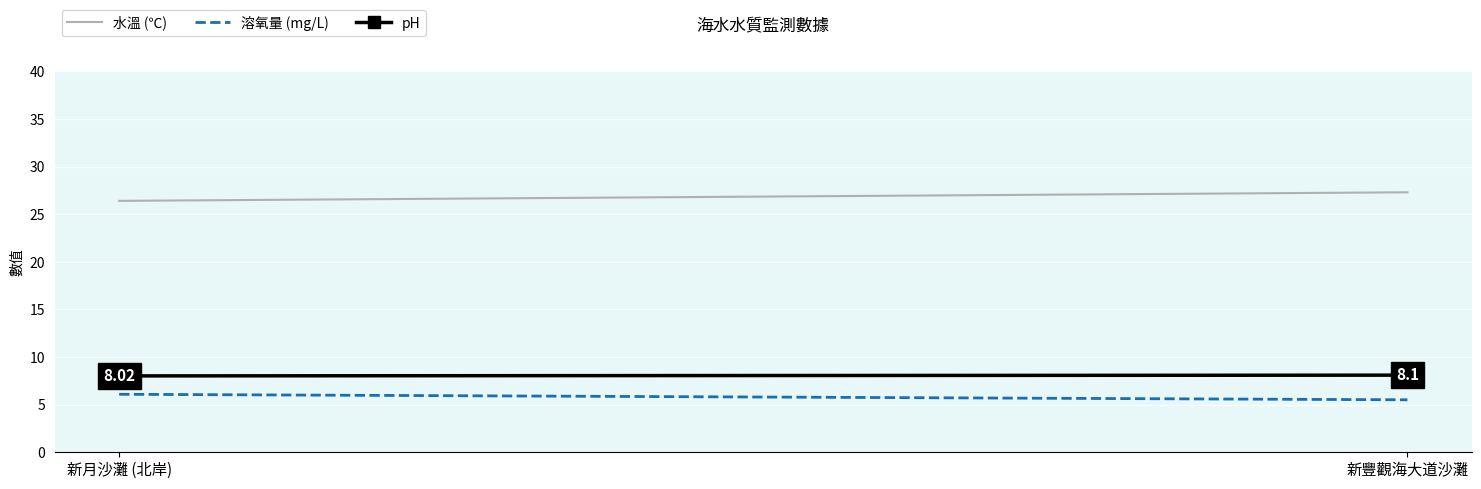

What is the label of the 2nd point from the left?

新豐觀海大道沙灘